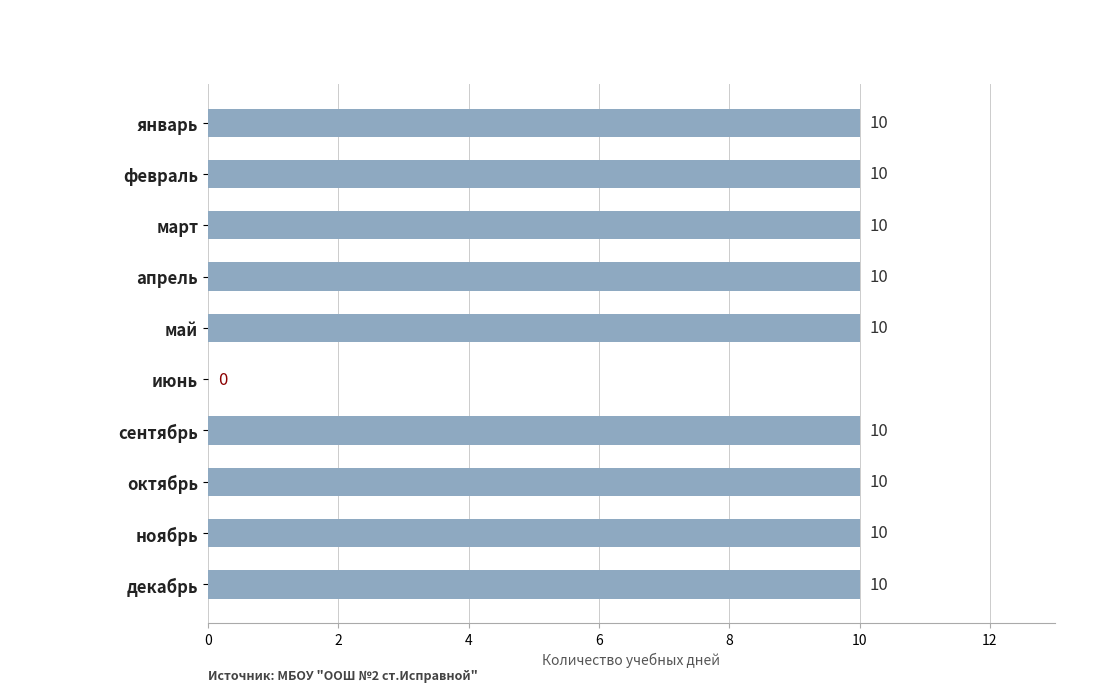

Reading top to bottom, what are all the values shown in this chart?

январь=10	февраль=10	март=10	апрель=10	май=10	июнь=0	сентябрь=10	октябрь=10	ноябрь=10	декабрь=10